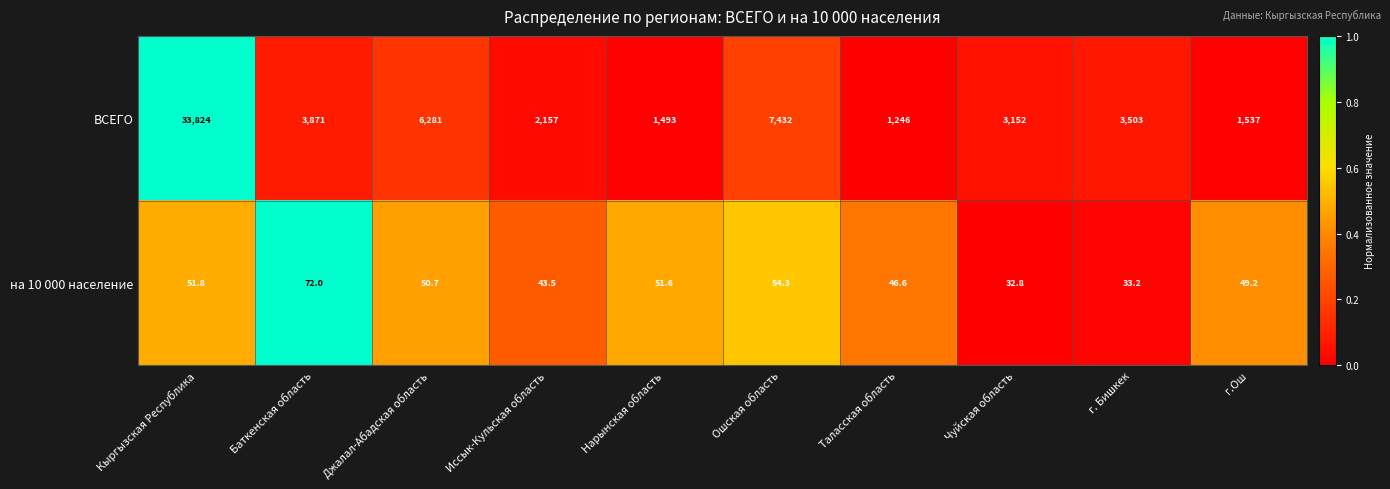

What is the greatest value displayed?

33824.0